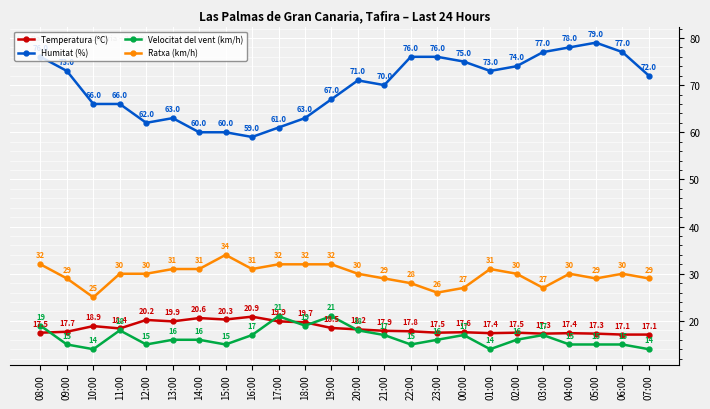

What is the average value of the Velocitat del vent (km/h) series?

16.5